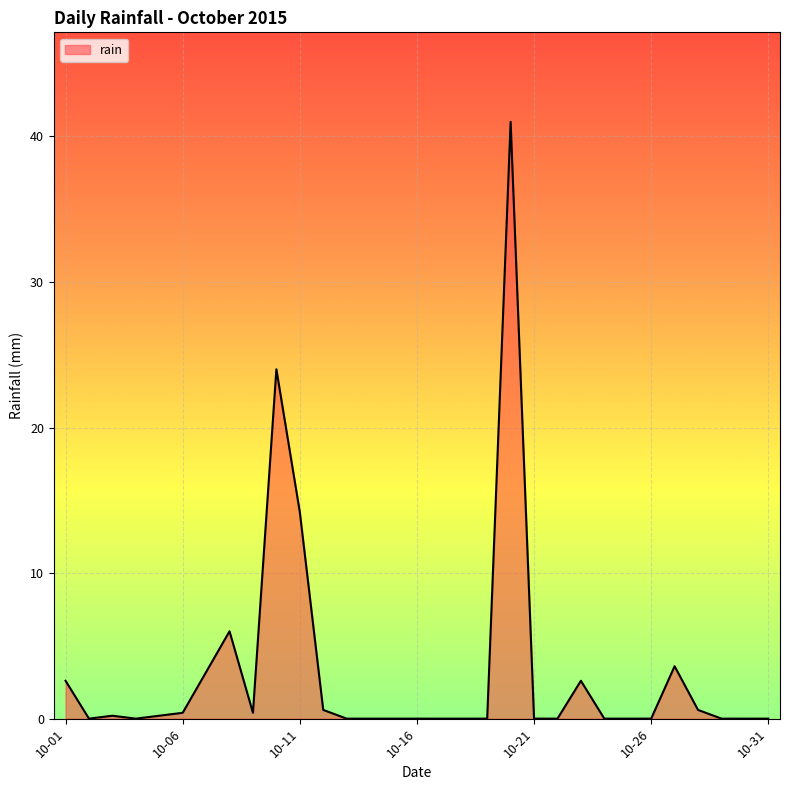

What is the difference between the second highest and second lowest values?

24.0